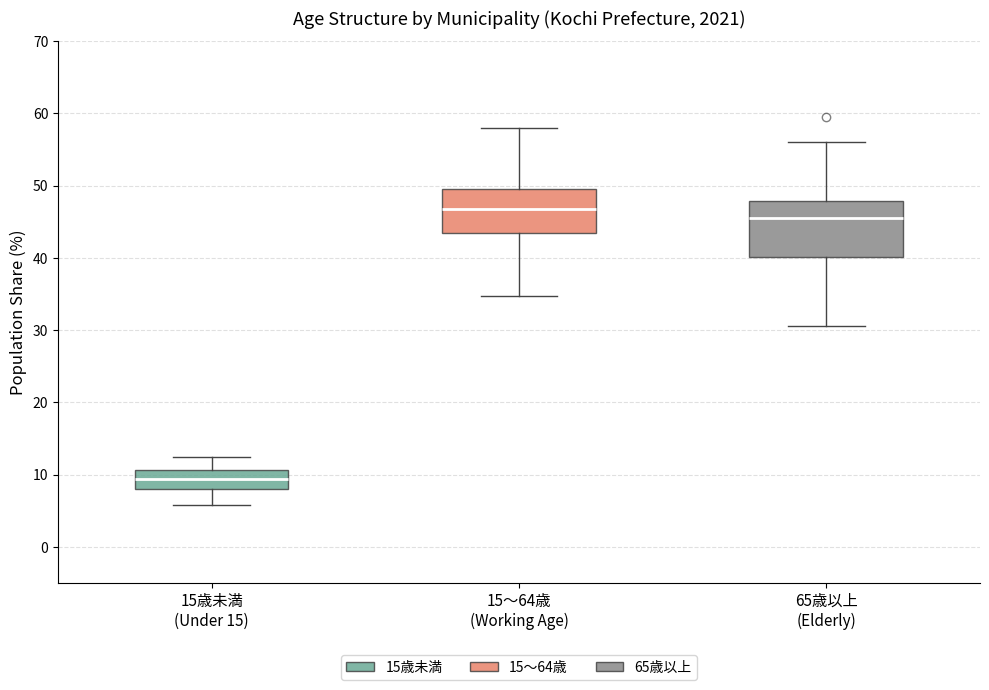

Where does the lower whisker of the box for 15～64歳 (Working Age) end on the y-axis? The values are not printed on the chart, so give them approximately, as read against the axis.

35